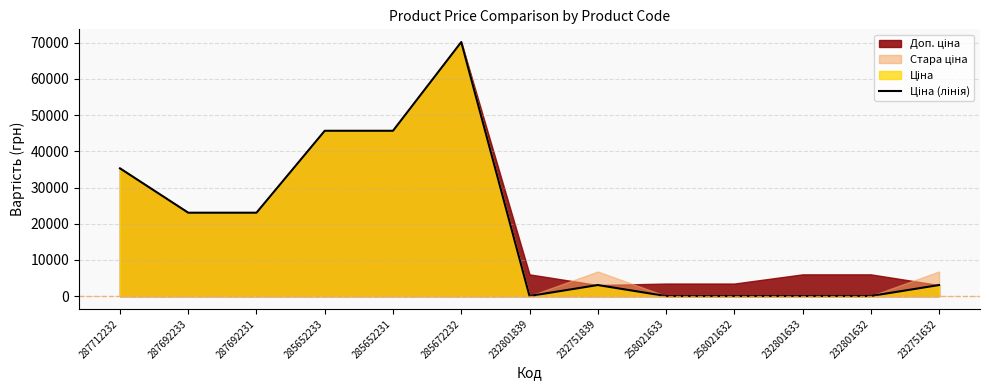

At which label does the data first exceed 3059?

287712232